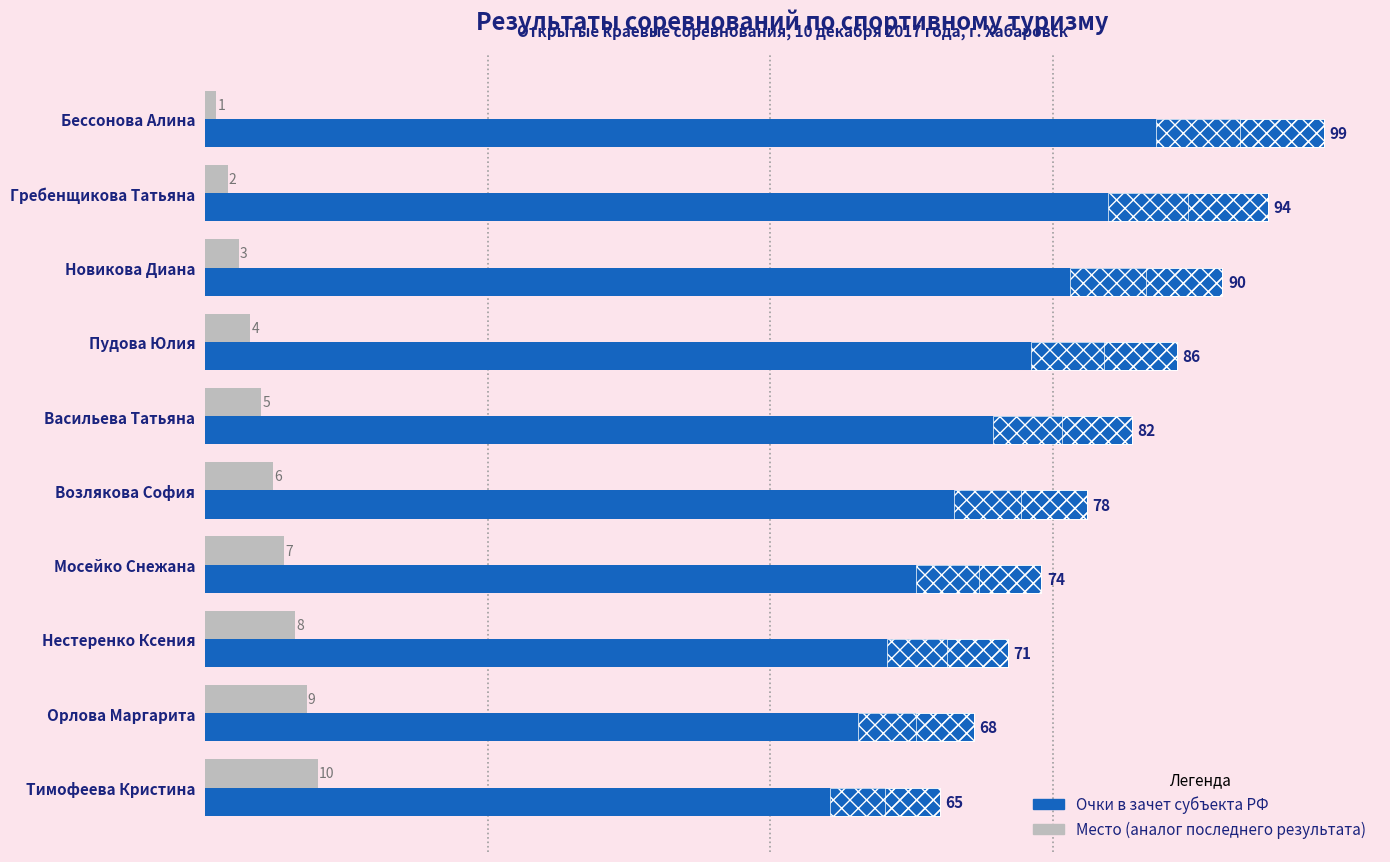

Which series has the largest range (max minus min)?

Очки в зачет субъекта РФ